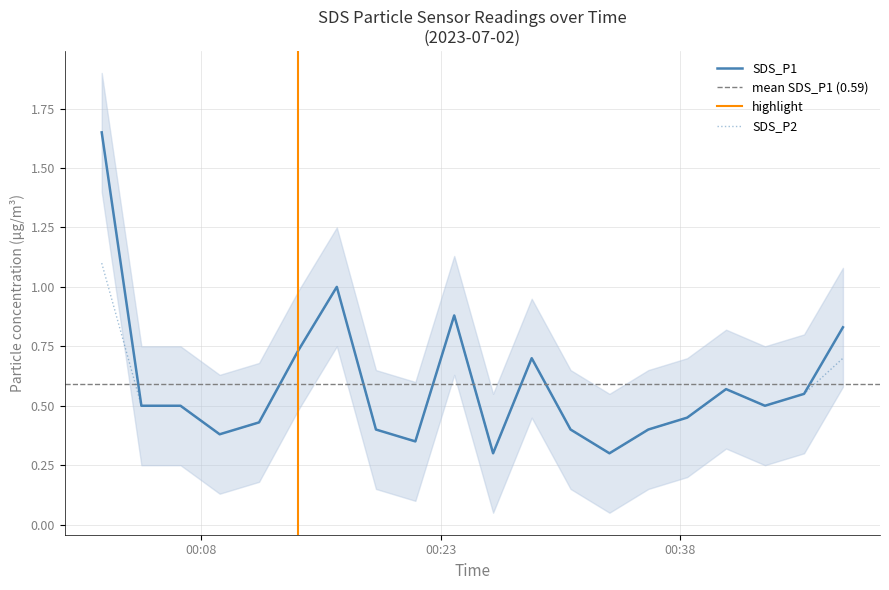

List the series in order of their peak value, highest first.

SDS_P1, SDS_P2